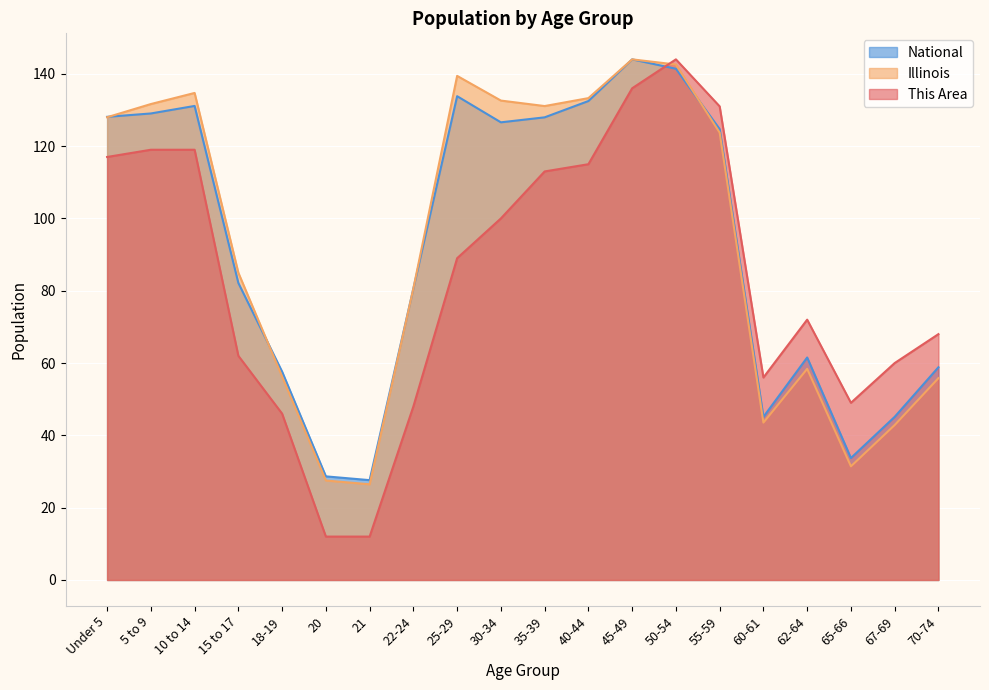

Rank the series by their maximum value, from lowest to highest.

This Area, Illinois, National